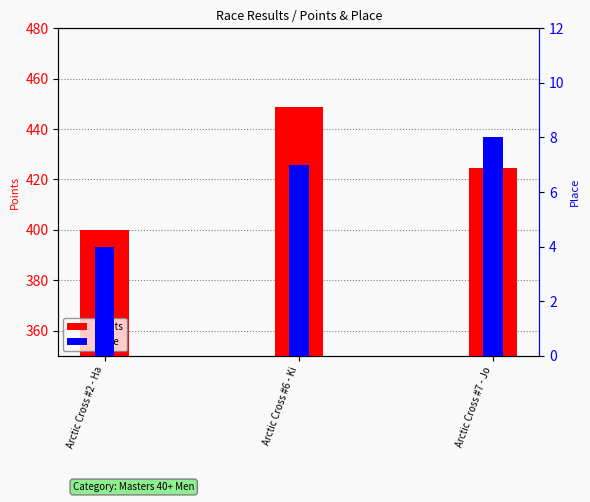

Which series has the largest range (max minus min)?

Points